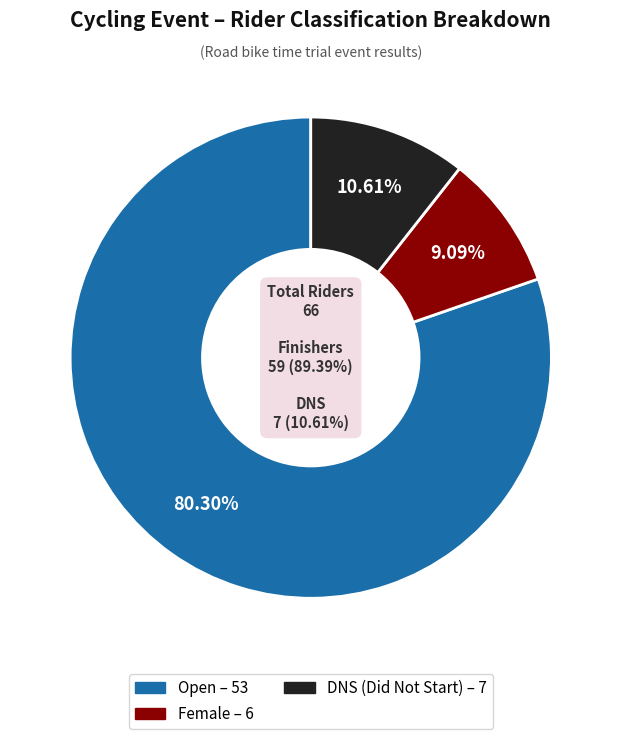

How many slices are in this pie chart?

3